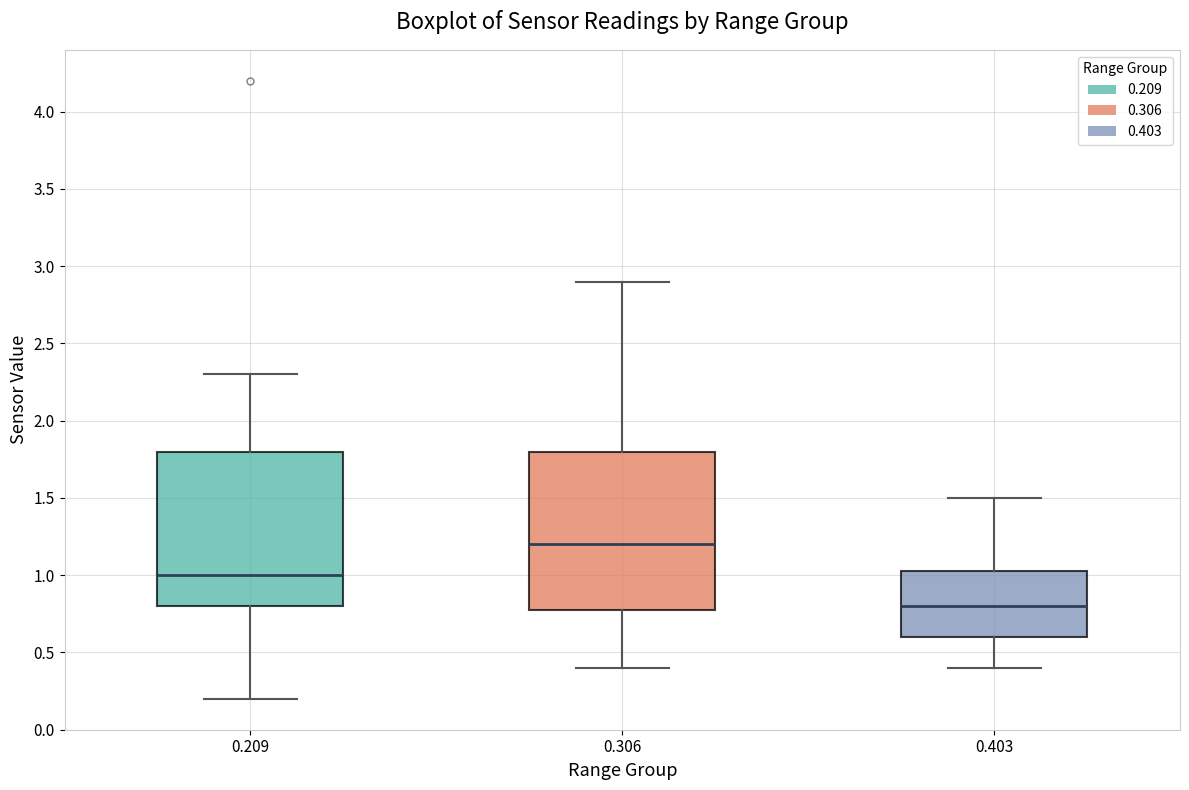

Which box has the lowest median line?

0.403